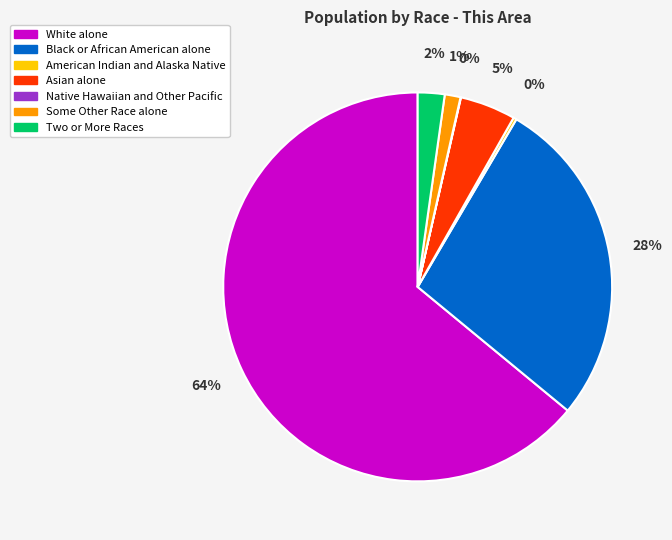

What is the largest slice in the pie chart?

White alone